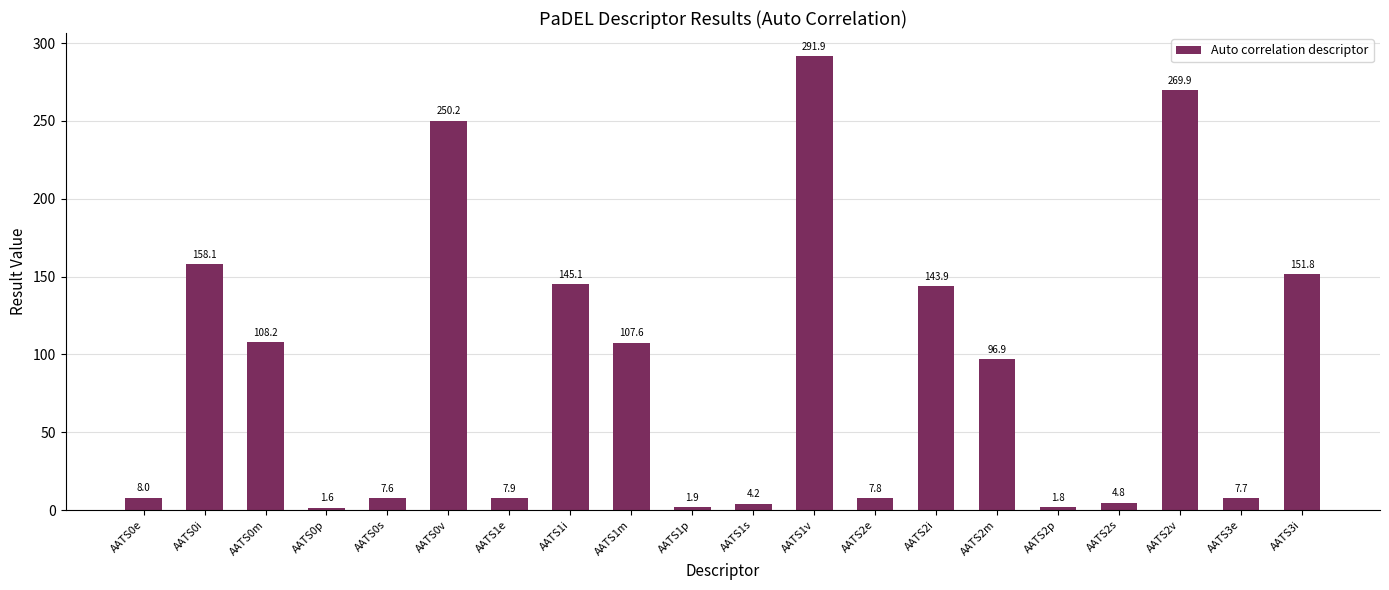

Is it true that the value at AATS1p is 1.9?

True